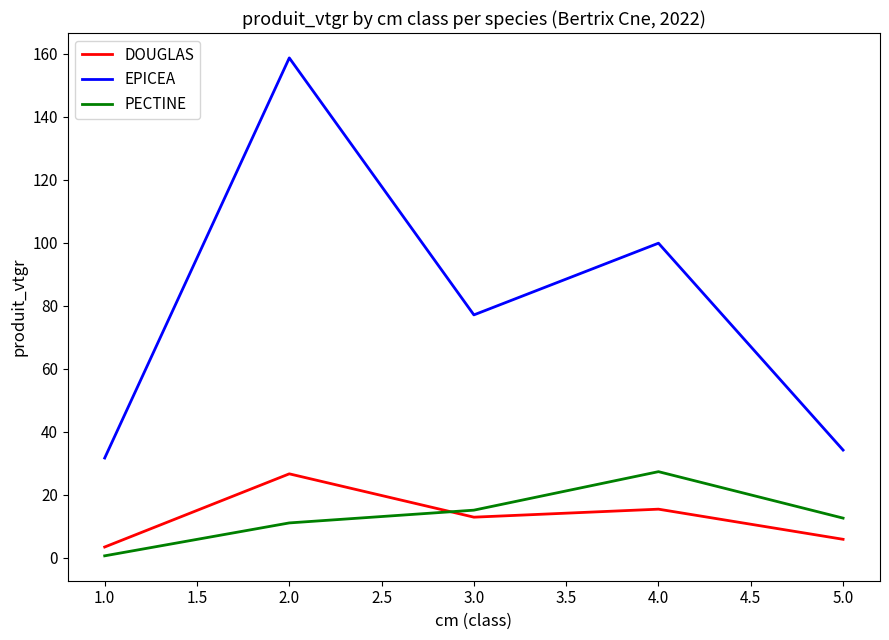

List the labels in order of DOUGLAS value, largest first.

2.0, 4.0, 3.0, 5.0, 1.0